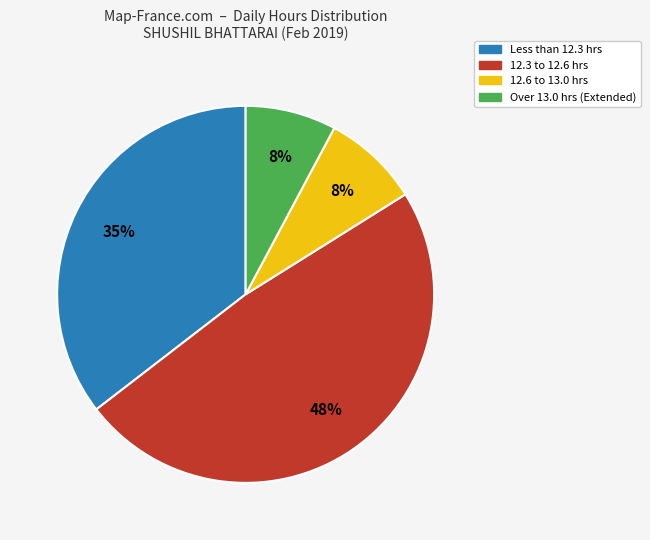

Combined, do 12.6 to 13.0 hrs and Over 13.0 hrs (Extended) account for over 50%?

No